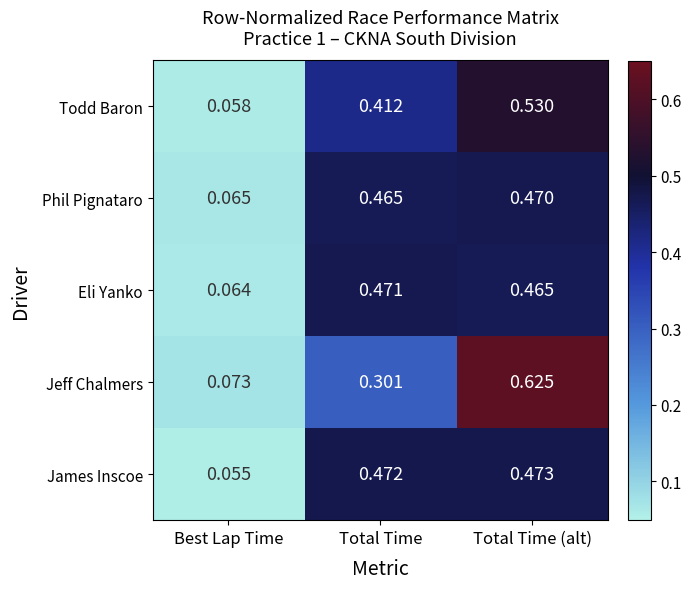

Is the value of James Inscoe at Total Time (alt) greater than the value of Eli Yanko at Total Time (alt)?

Yes